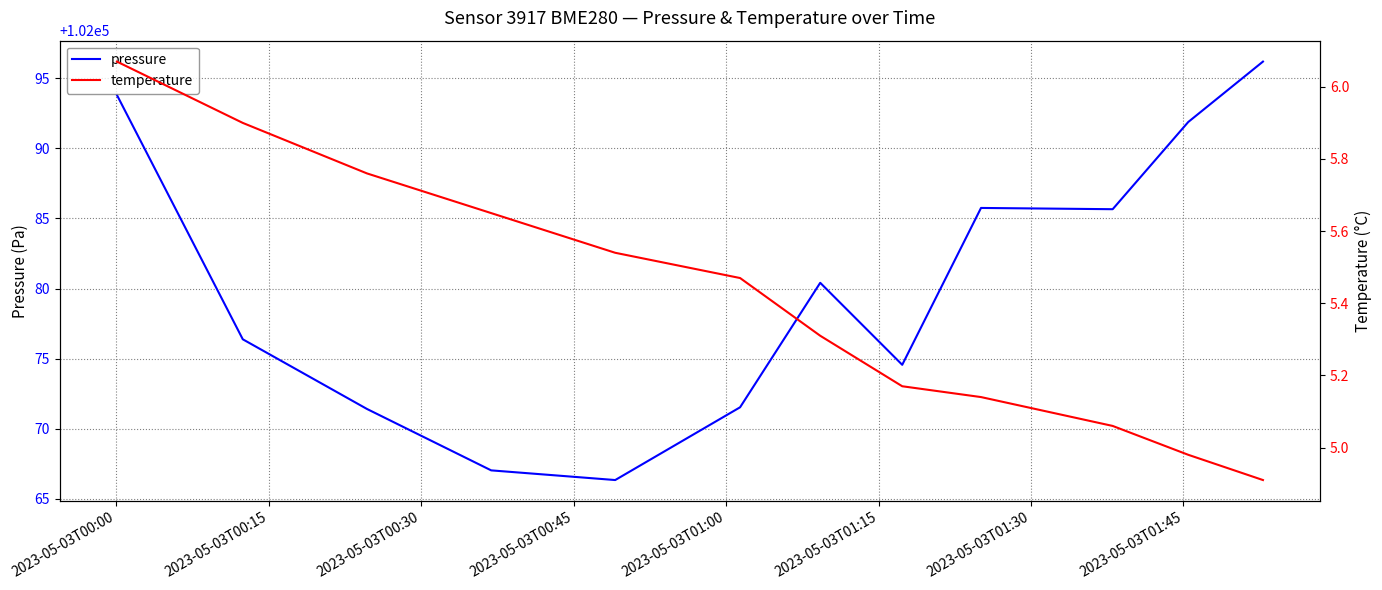

At how many categories does at least one series exceed 59690?

12